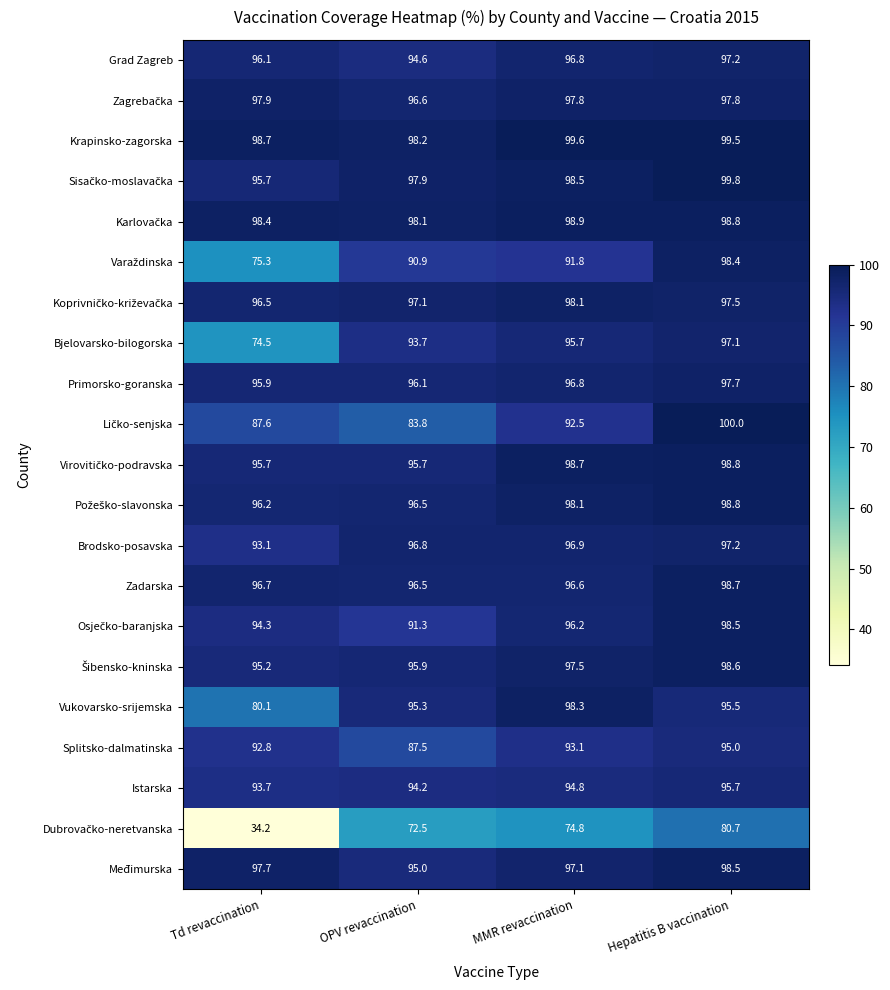

What is the spread (max minus min) of values at OPV revaccination?

25.7